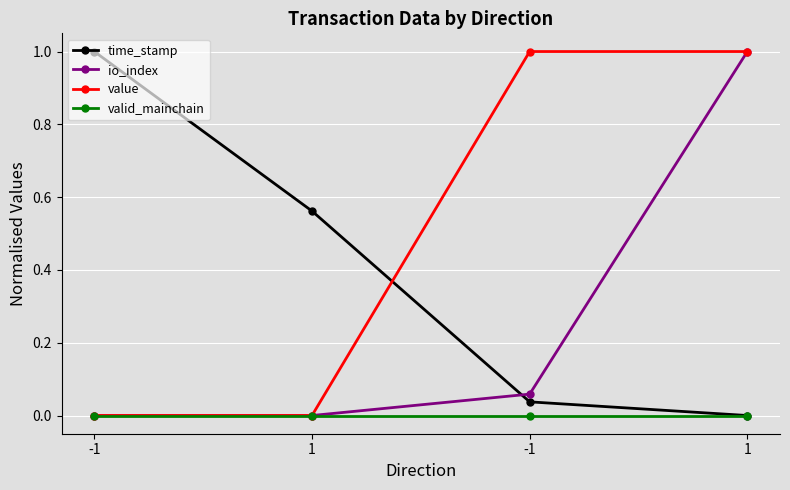

What is the maximum value shown in the chart?

1.0